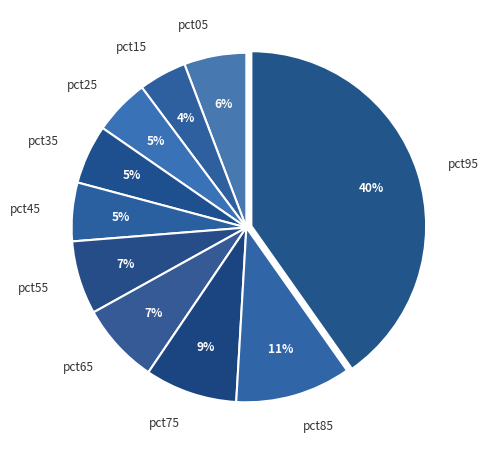

Is pct55 the majority of the pie?

No